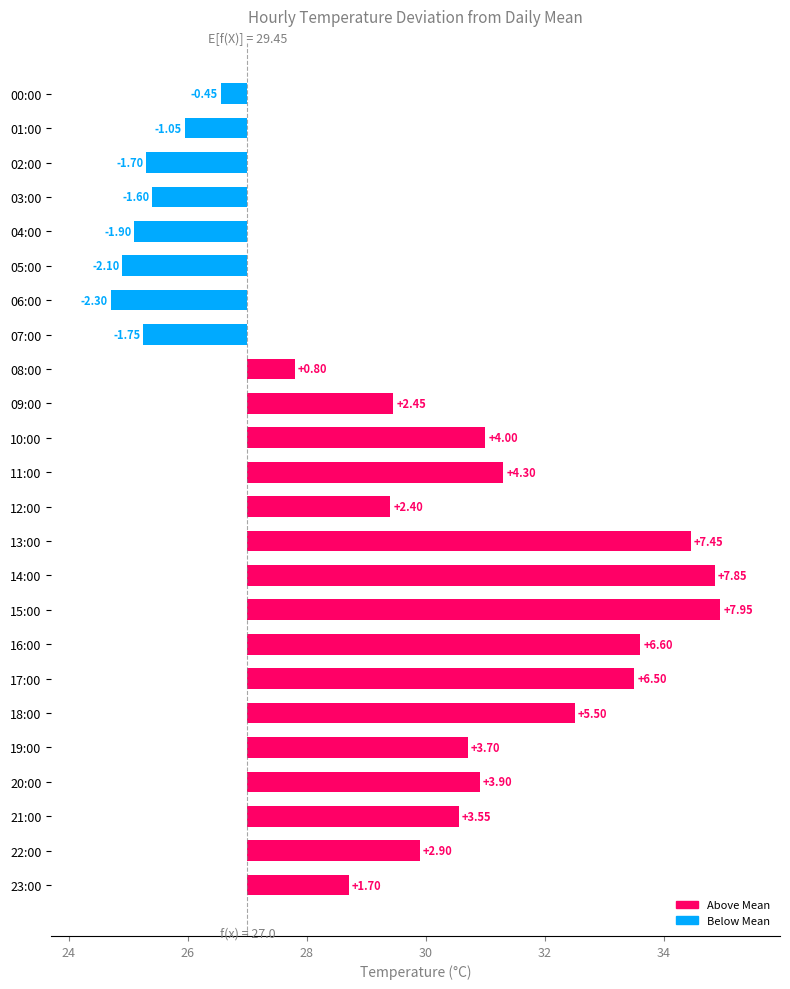

Does the chart contain any negative values?

Yes